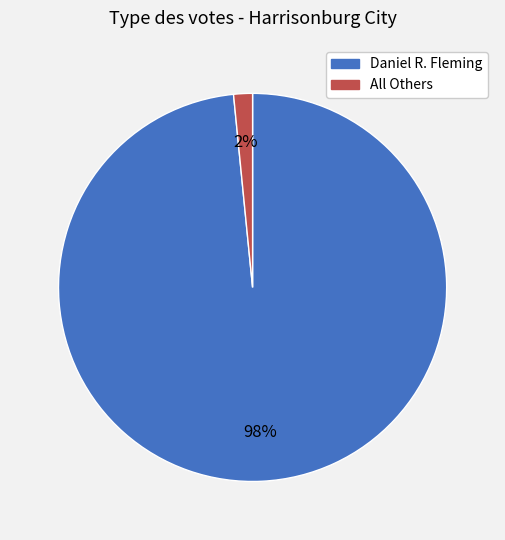

To the nearest percent, what portion does Daniel R. Fleming represent?

98%